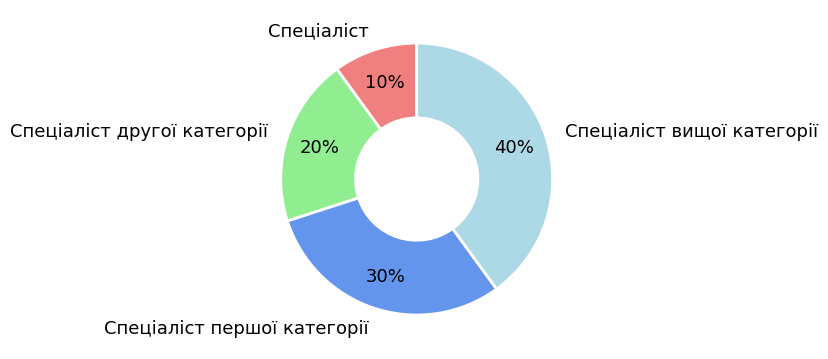

To the nearest percent, what is the combined percentage of Спеціаліст вищої категорії and Спеціаліст першої категорії?

70%